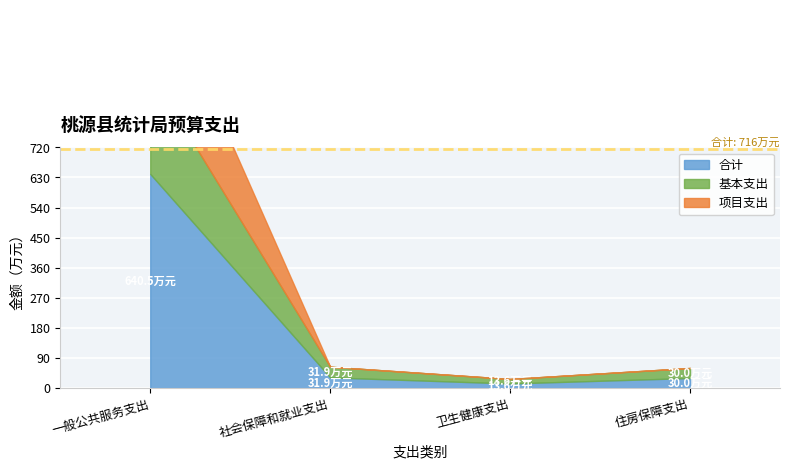

Is it true that 合计 equals 30.0 at 住房保障支出?

True